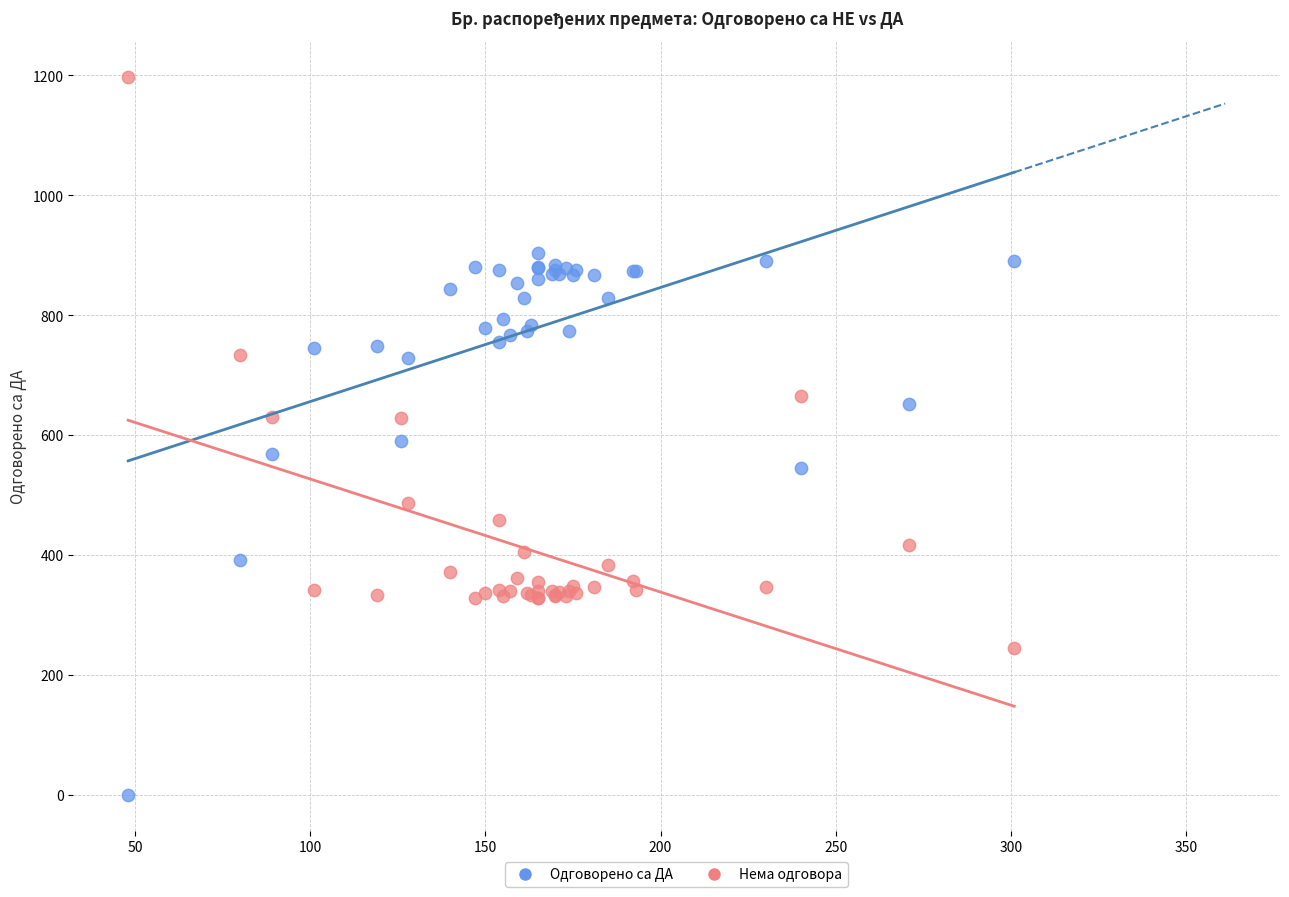

Which series has the largest Y range (max minus min)?

Нема одговора